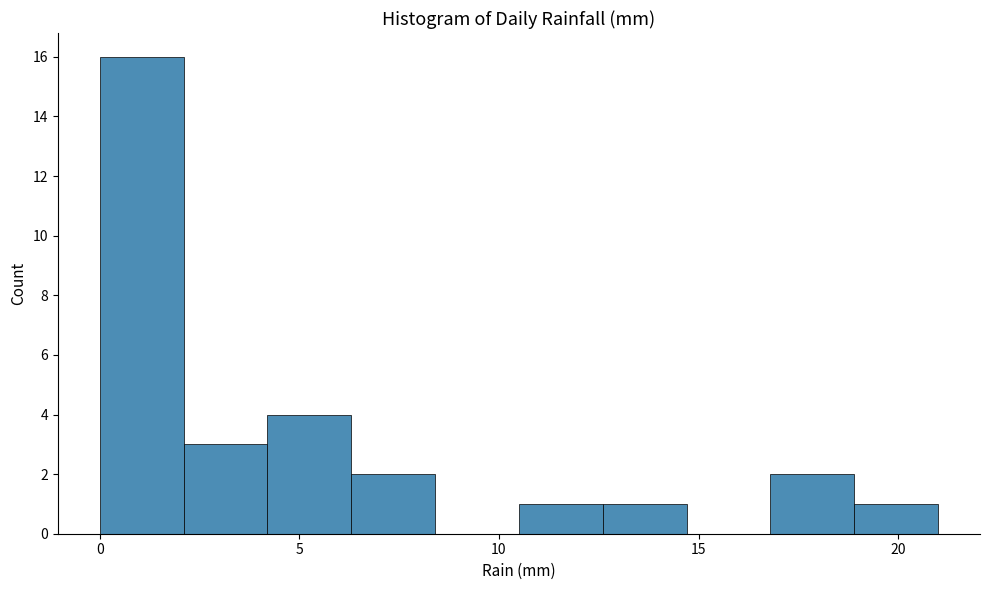

Which range on the x-axis has the tallest bar?

0.0 to 2.1